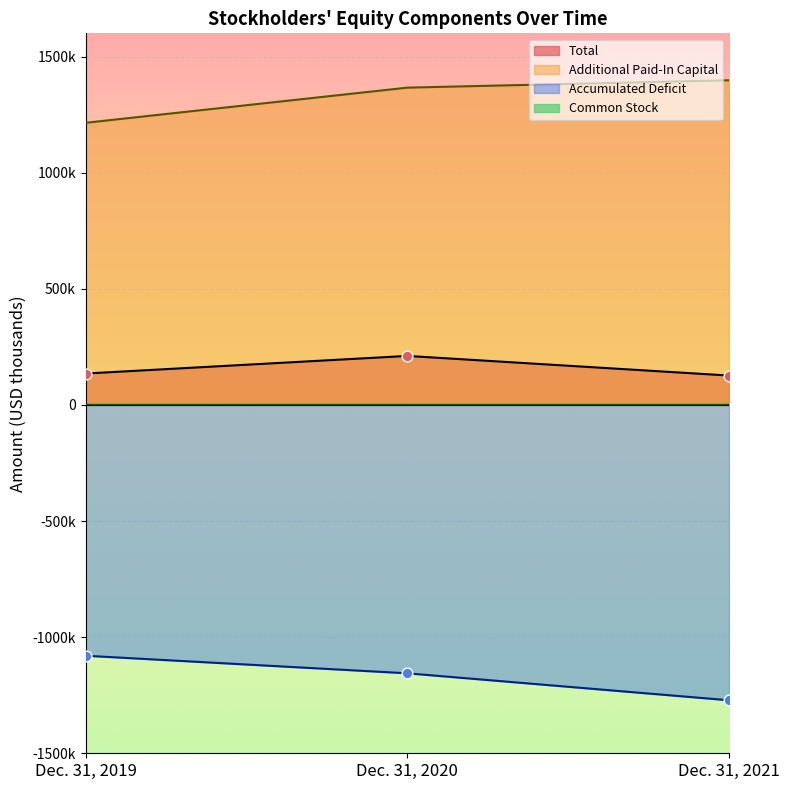

Is the value of Accumulated Deficit at Dec. 31, 2019 greater than the value of Total at Dec. 31, 2021?

No